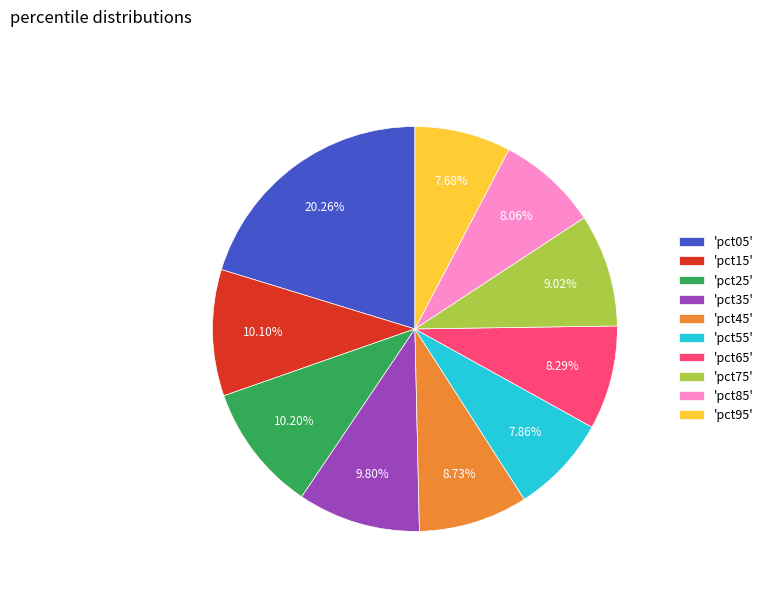

Combined, do 'pct15' and 'pct95' account for over 50%?

No